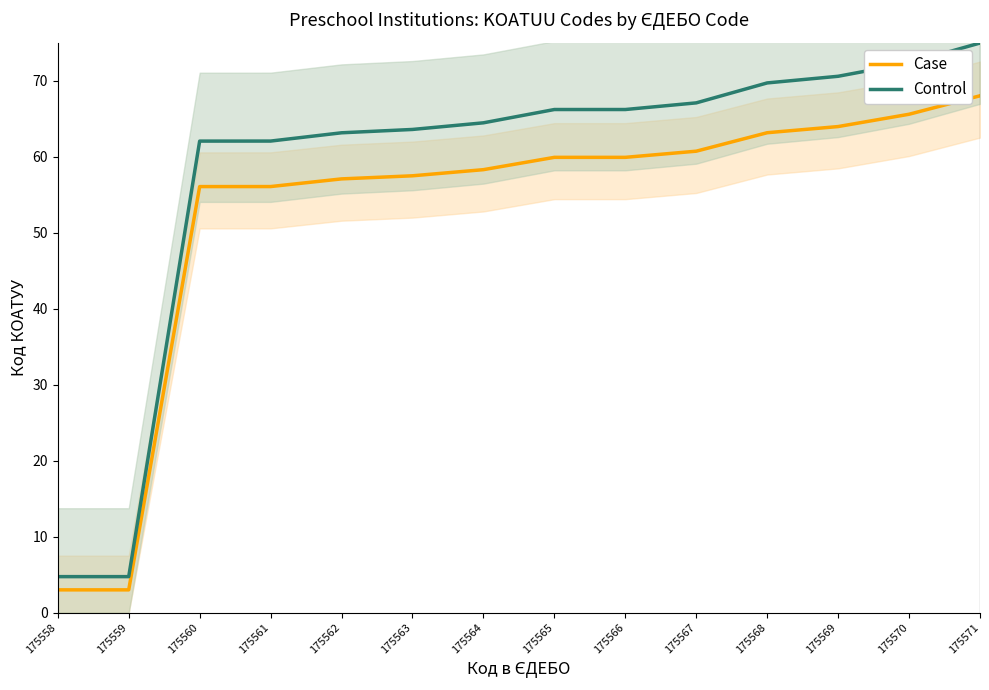

Which series has the largest total across all categories?

Control